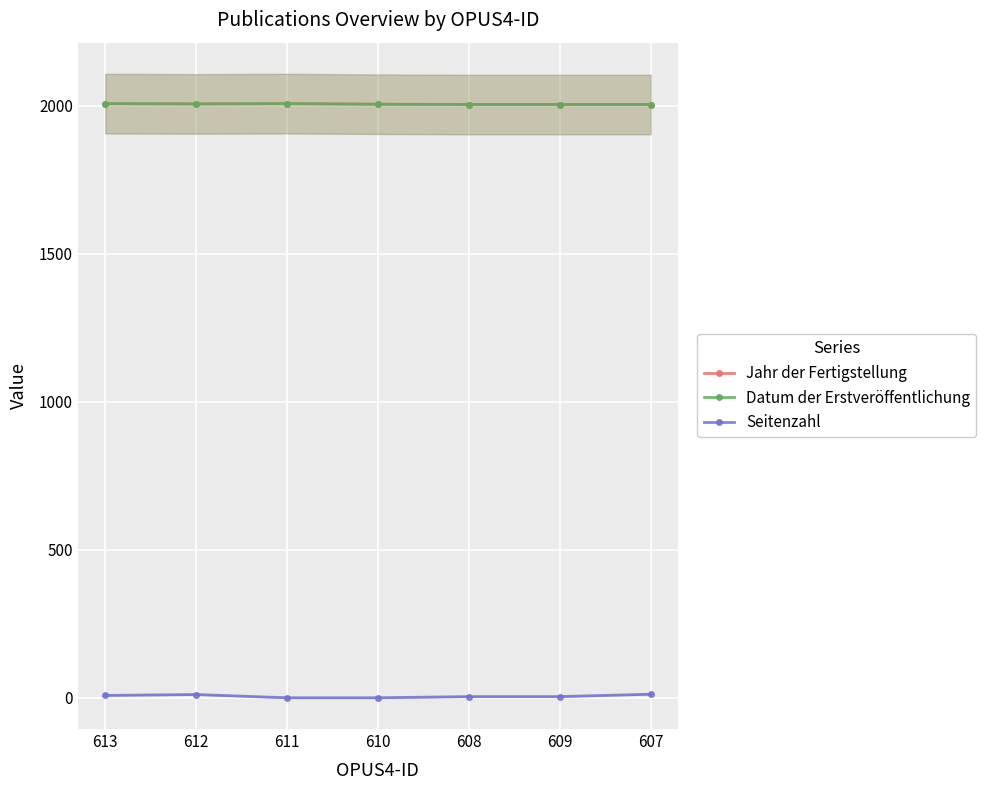

Is it true that Jahr der Fertigstellung equals 2006 at 610?

True